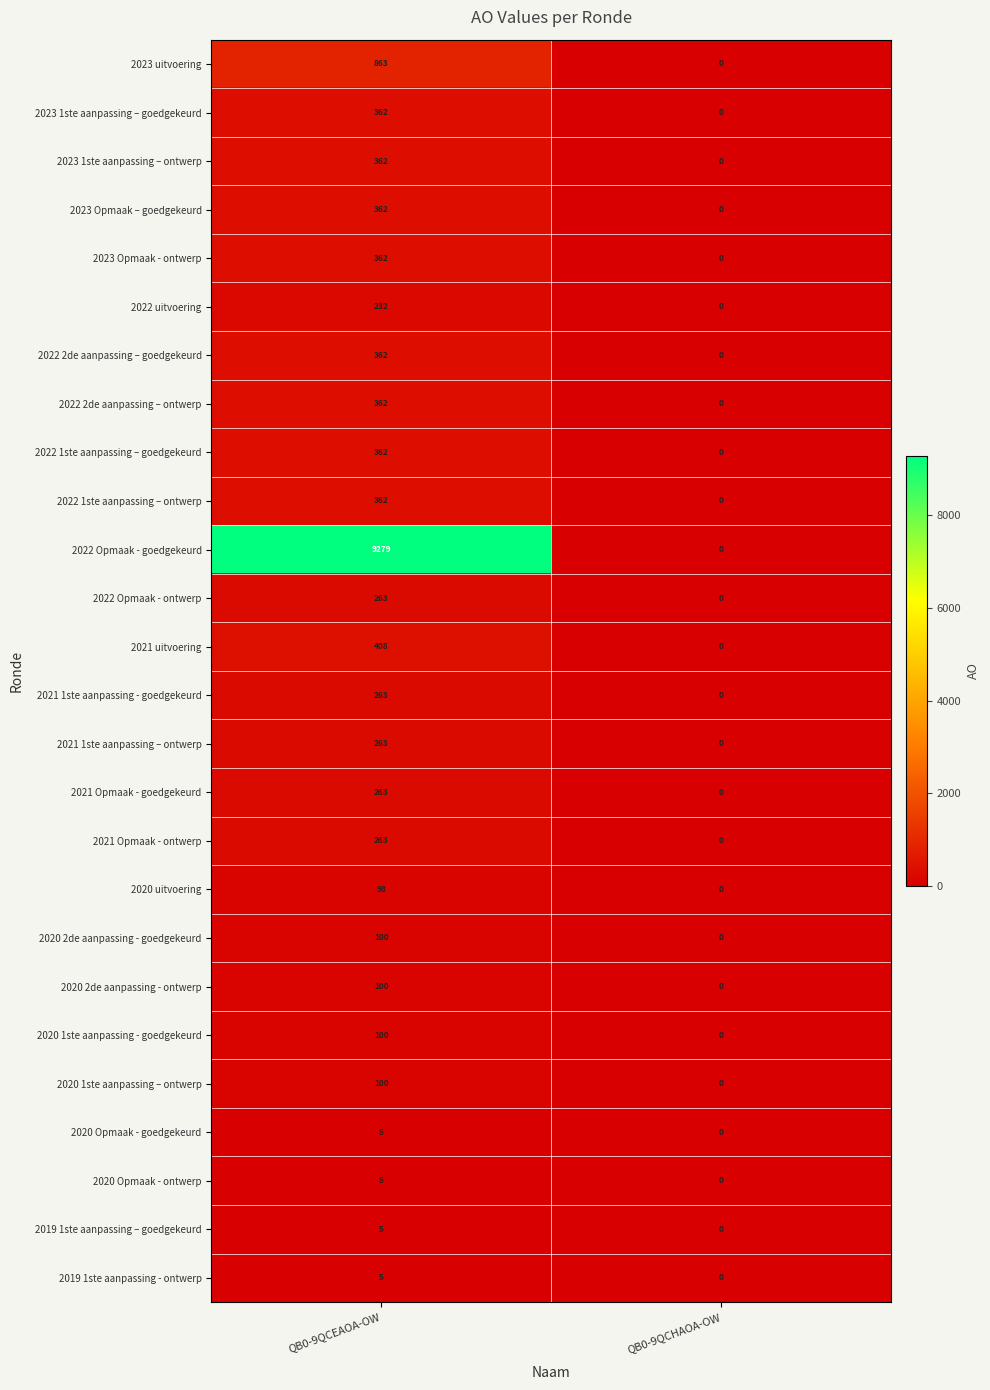

Is it true that 2021 uitvoering equals 408 at QB0-9QCEAOA-OW?

True